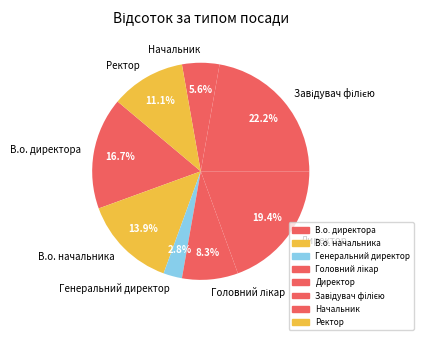

The Генеральний директор slice represents 12% of the pie. True or false?

False